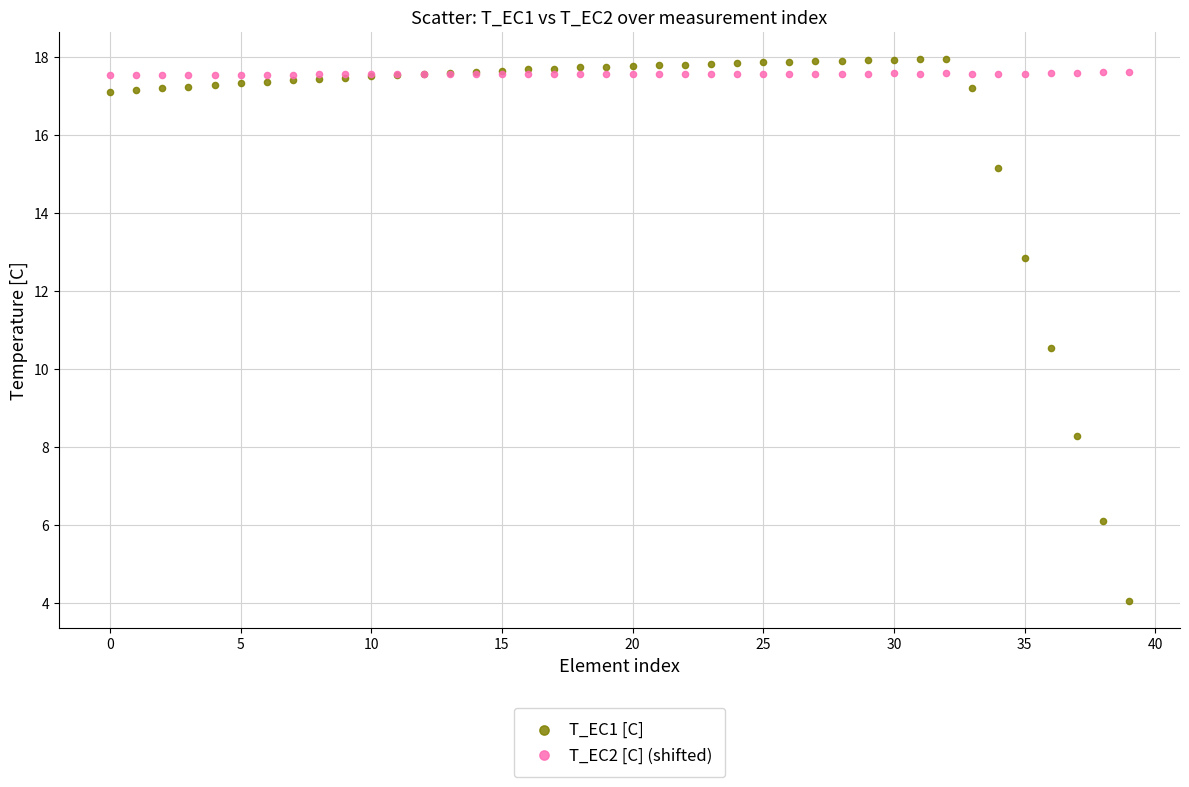

Which series reaches the minimum Y coordinate?

T_EC1 [C]